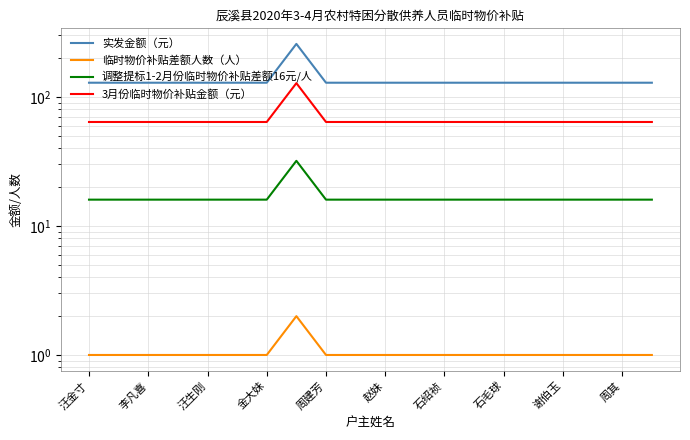

What is the lowest value of the 3月份临时物价补贴金额（元） series?

64